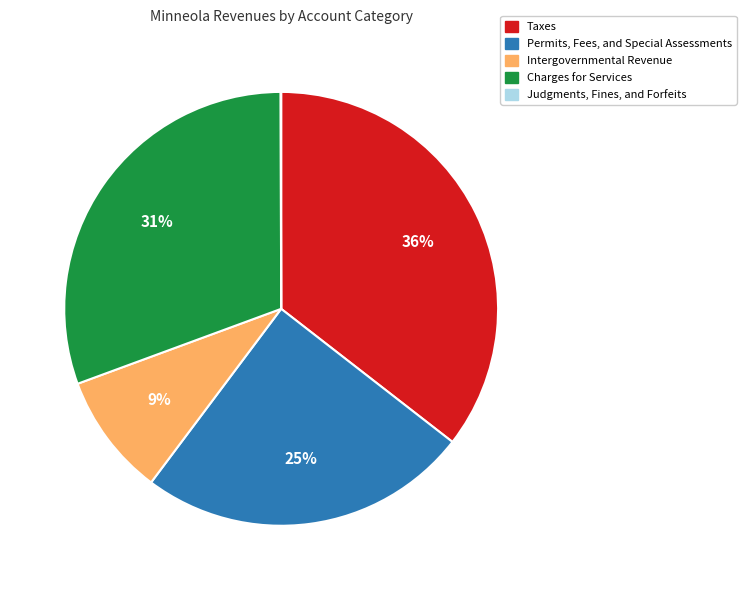

What is the largest slice in the pie chart?

Taxes